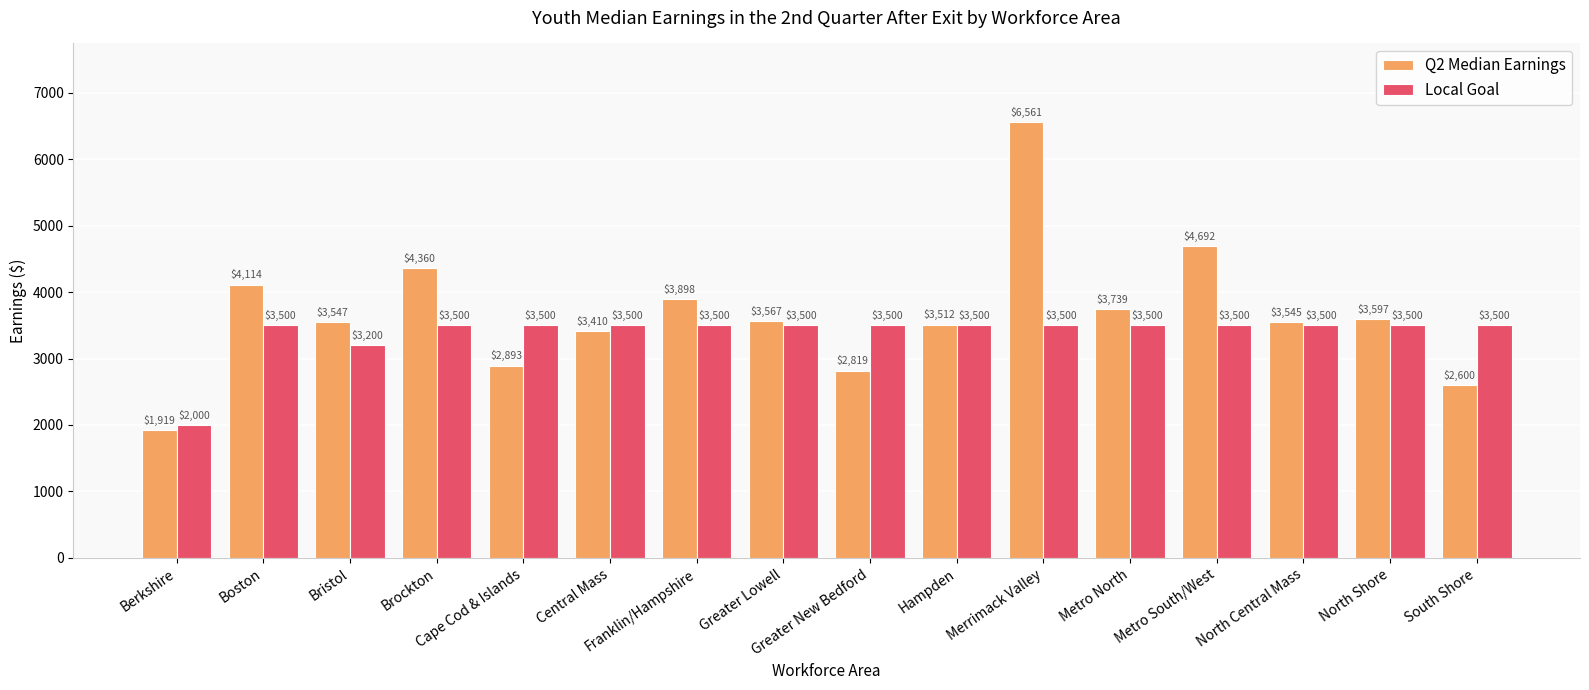

Which series has the largest total across all categories?

Q2 Median Earnings